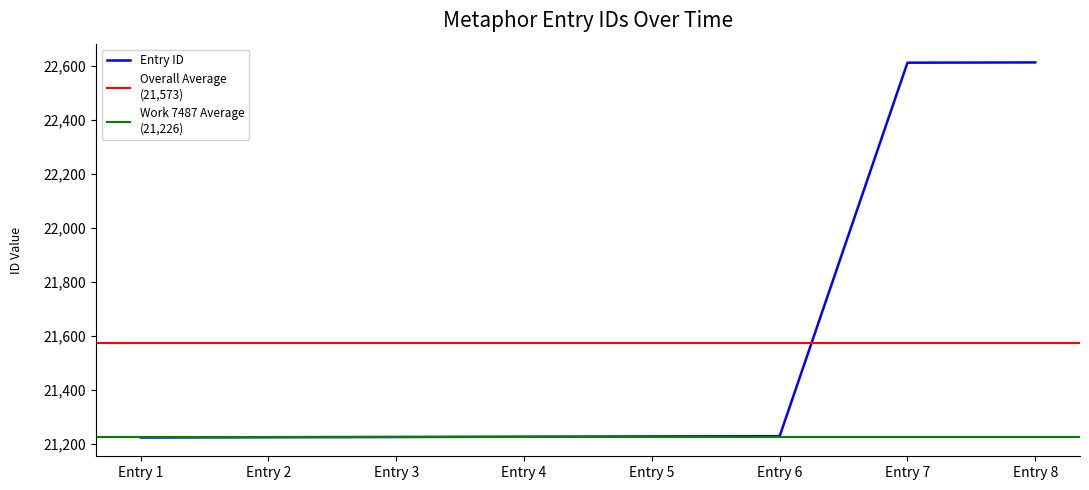

What is the maximum value shown in the chart?

22613